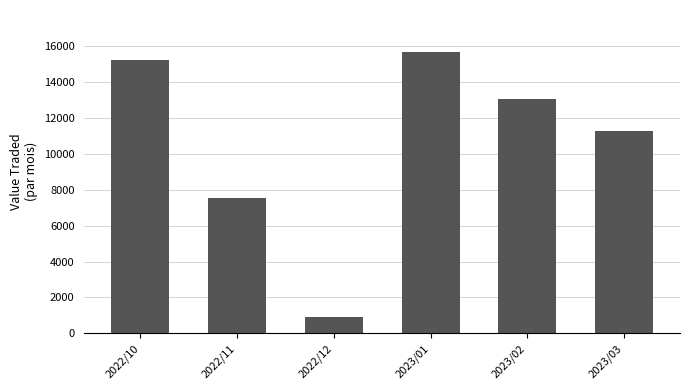

What is the label of the 4th bar from the right?

2022/12